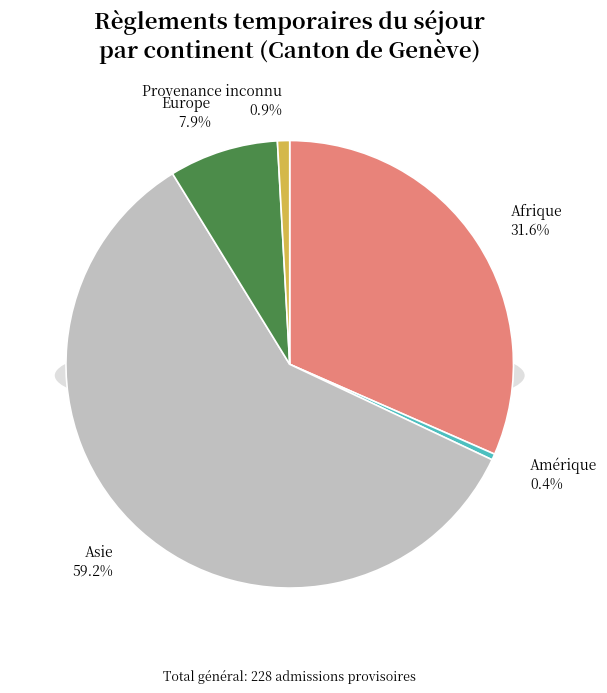

To the nearest percent, what percentage of the pie is Asie?

59%